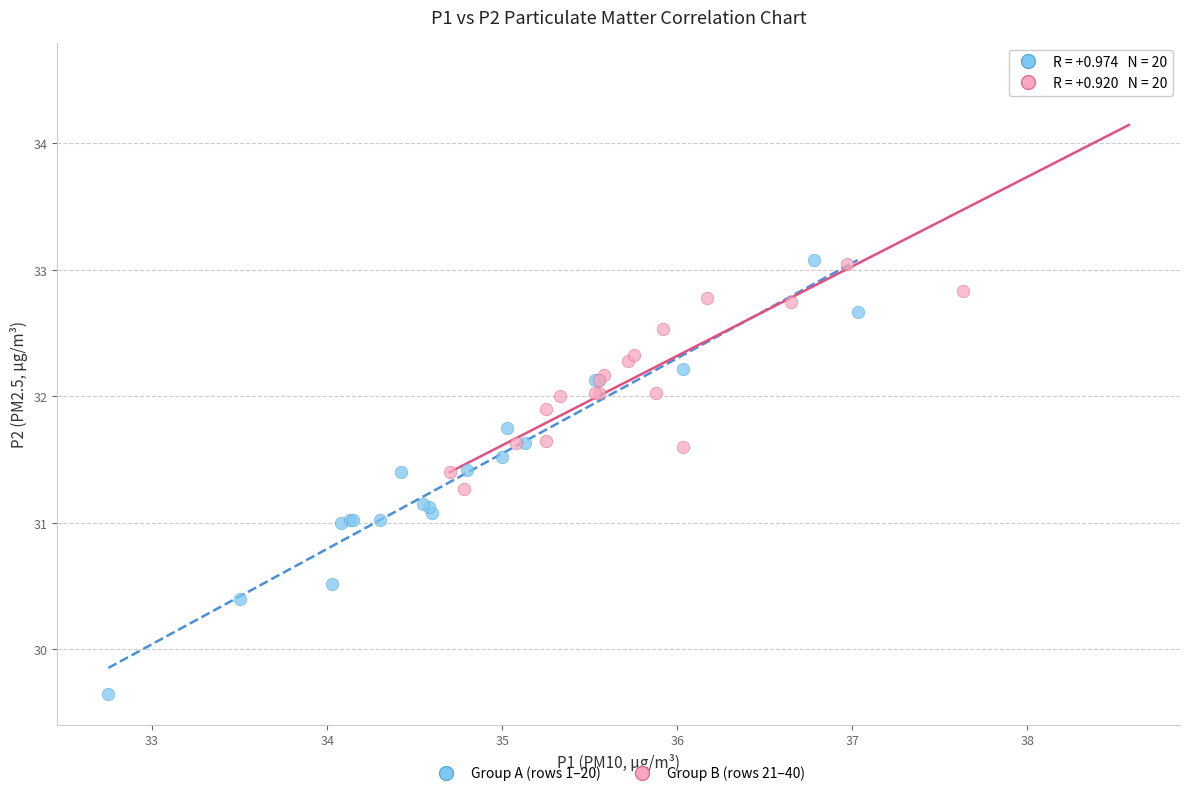

Which series contains the lowest Y value?

Group A (rows 1–20)